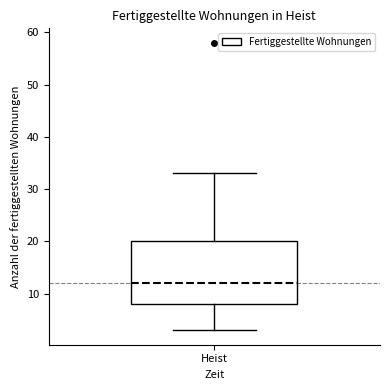

Read this box plot against the y-axis: the position of the median line, the range covered by the box, and the ends of both whiskers. The values are not printed on the chart, so give them approximately, as read against the axis.

median 12, box 8 to 20, whiskers 3 to 33